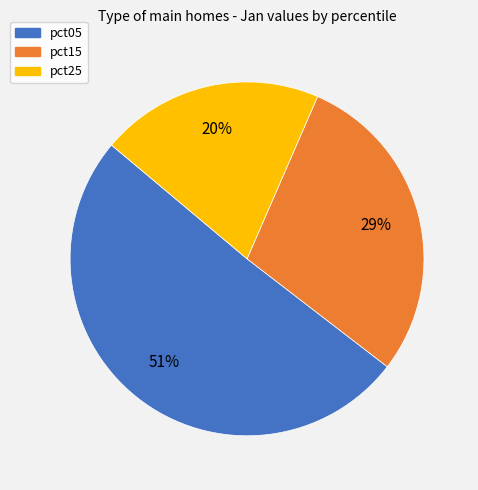

Do pct15 and pct05 together represent more than half of the pie?

Yes